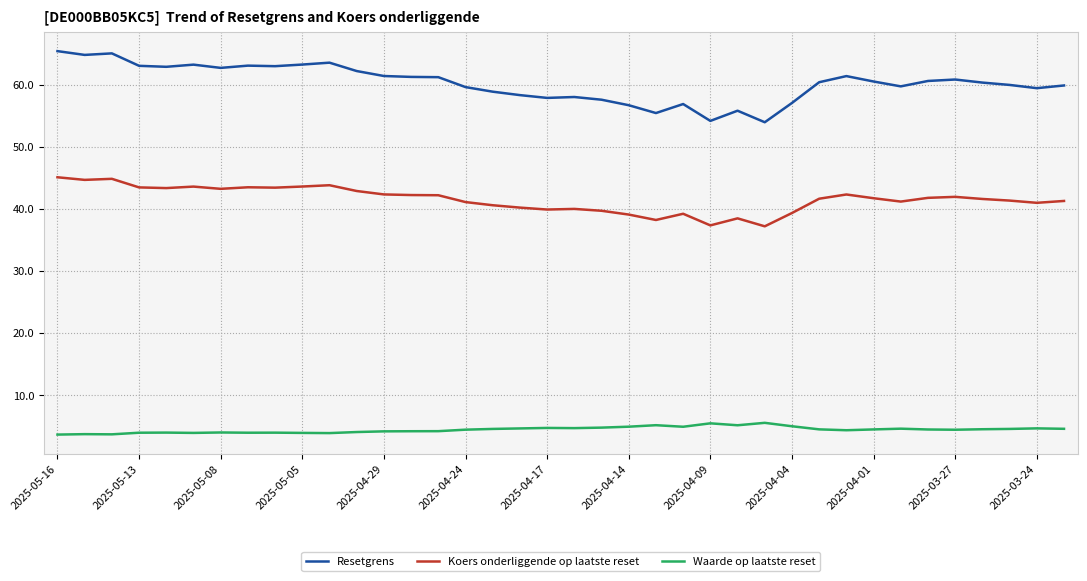

What is the difference between the maximum and minimum values in the Waarde op laatste reset series?

1.9